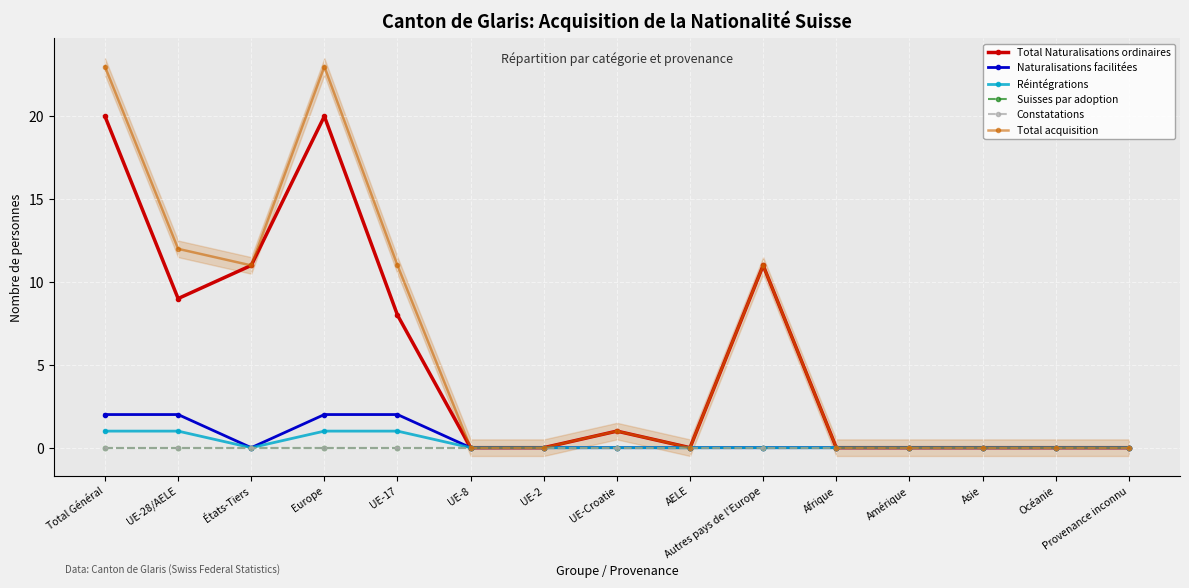

How many categories are shown in the chart?

15